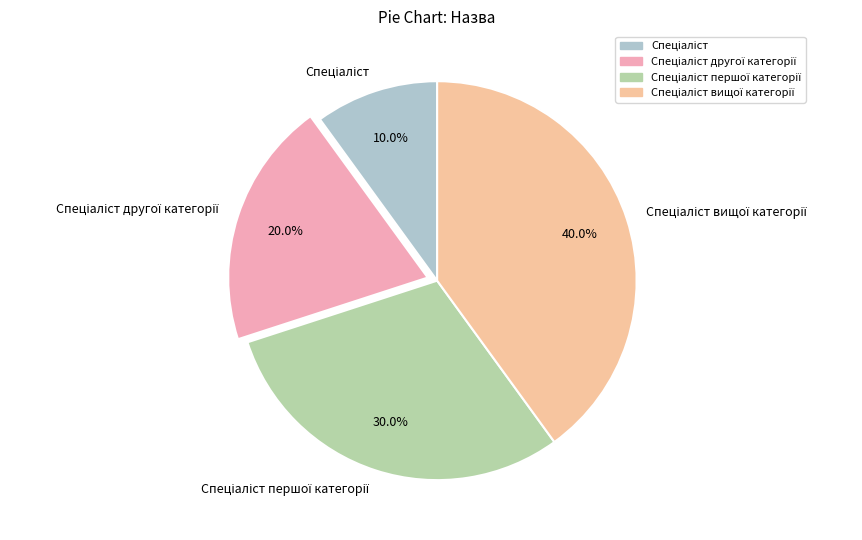

Count the number of slices in the pie.

4